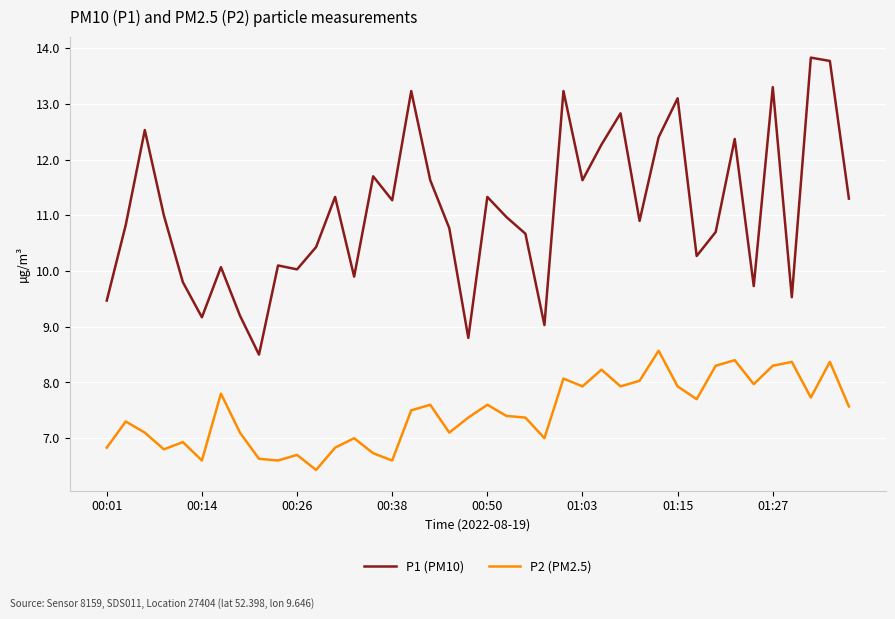

True or false: P2 (PM2.5) and P1 (PM10) cross at least once.

False